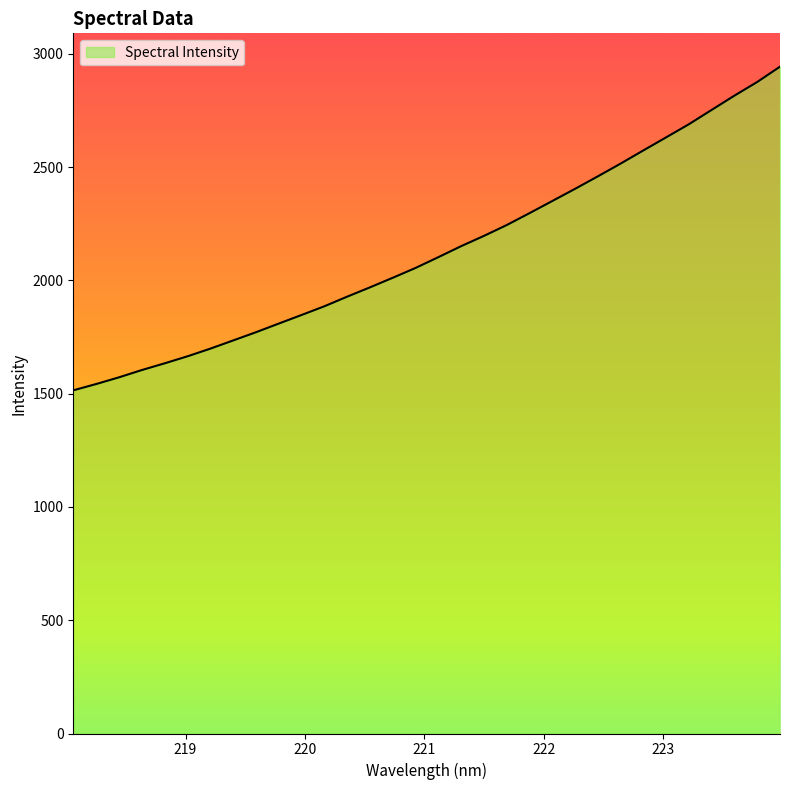

What is the difference between the maximum and minimum values?

1428.4